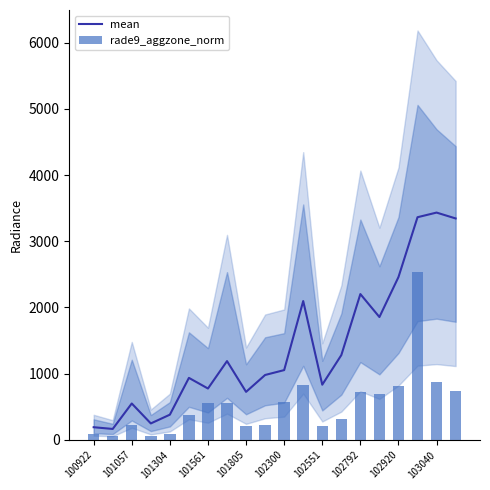

The value of mean at 102792 is 2202.1. True or false?

True